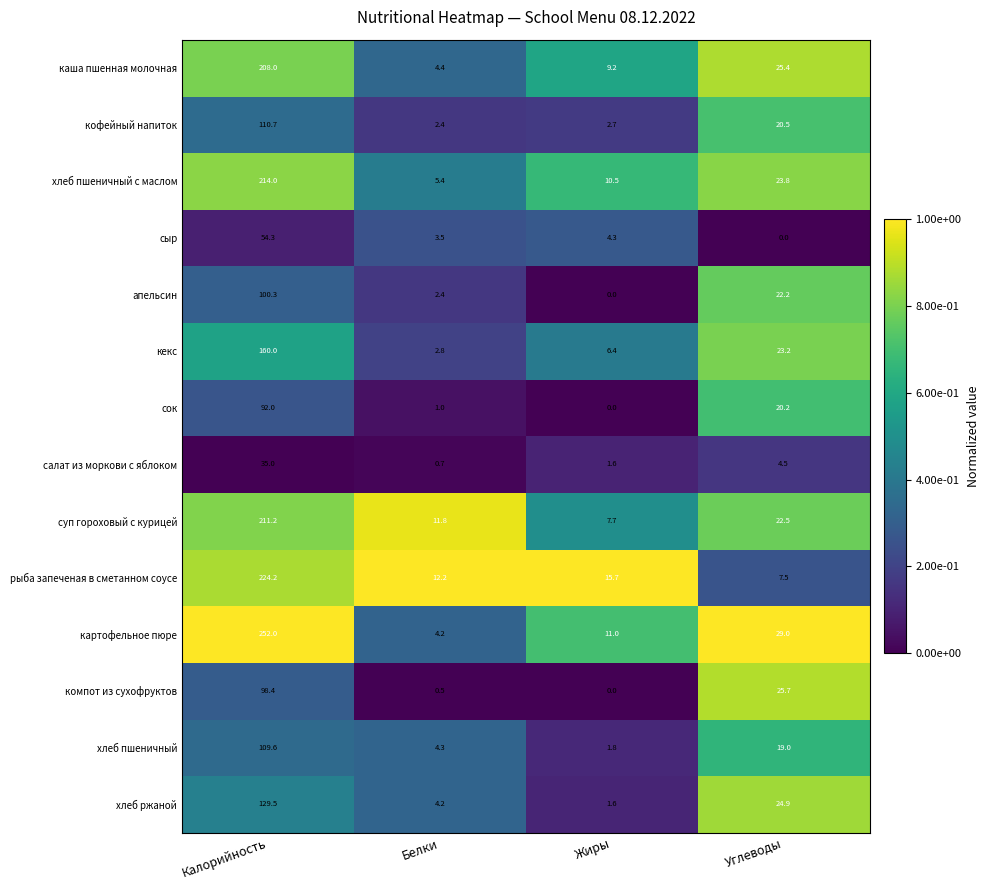

How many data points does each series have?

4